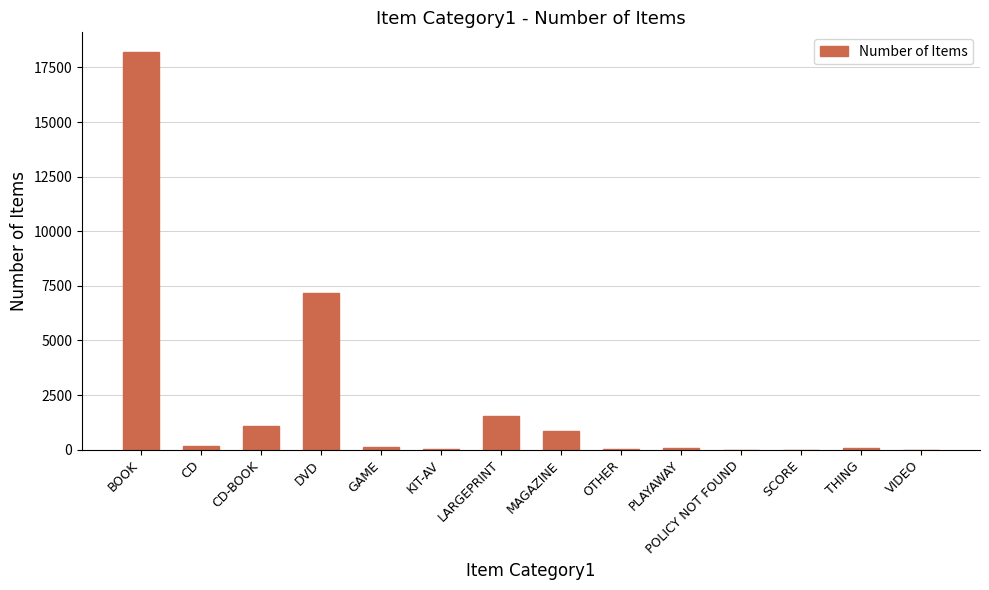

Which has a higher value, BOOK or KIT-AV?

BOOK